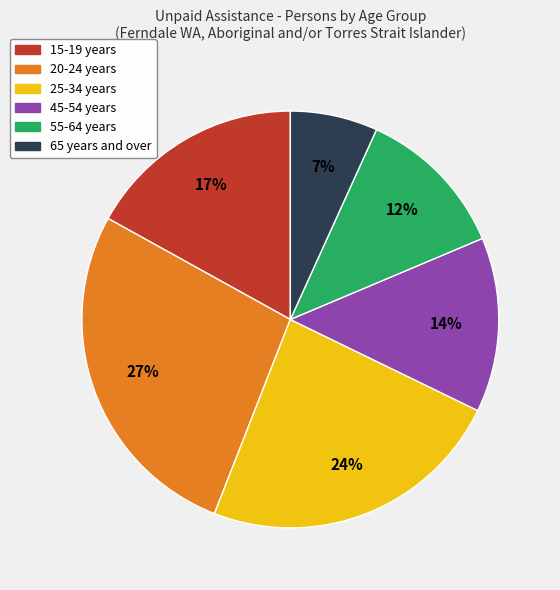

What is the ratio of the value at 45-54 years to the value at 15-19 years?

0.8